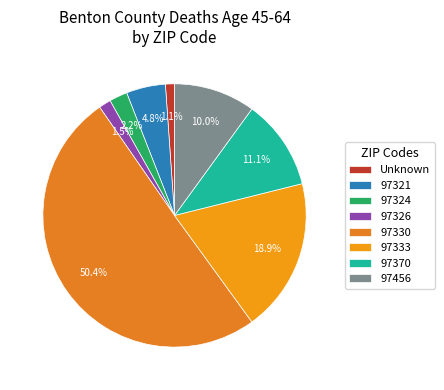

To the nearest percent, what is the difference between the Unknown and 97333 slice percentages?

18%